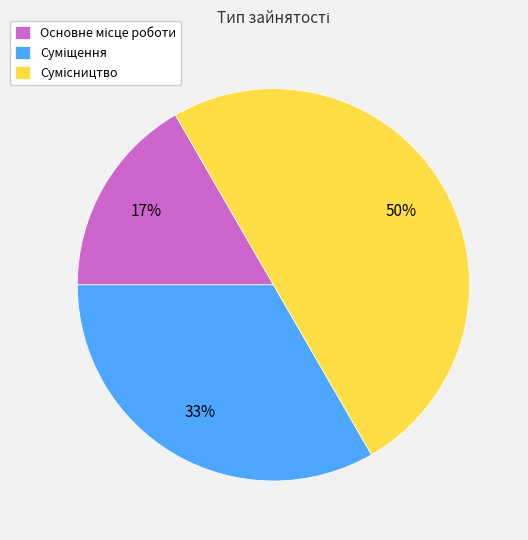

To the nearest percent, what is the difference between the largest and smallest slice percentages?

33%